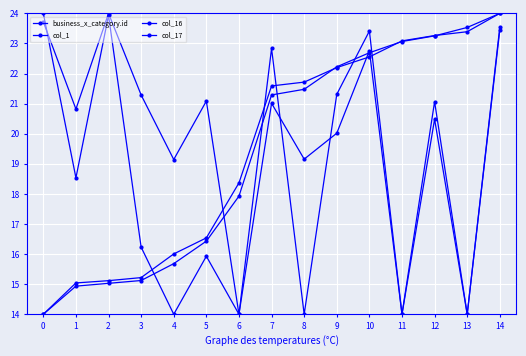

How many lines are shown in the chart?

4